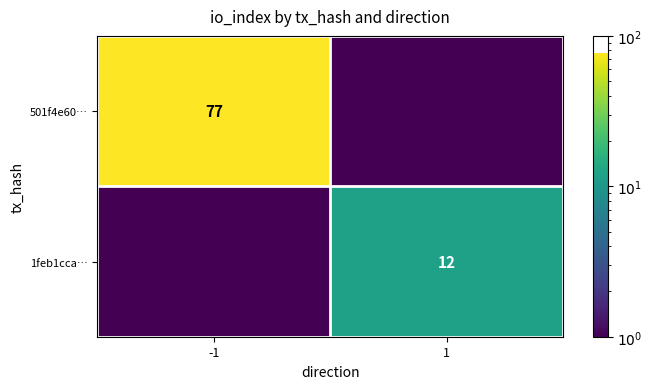

How many categories are shown in the chart?

2